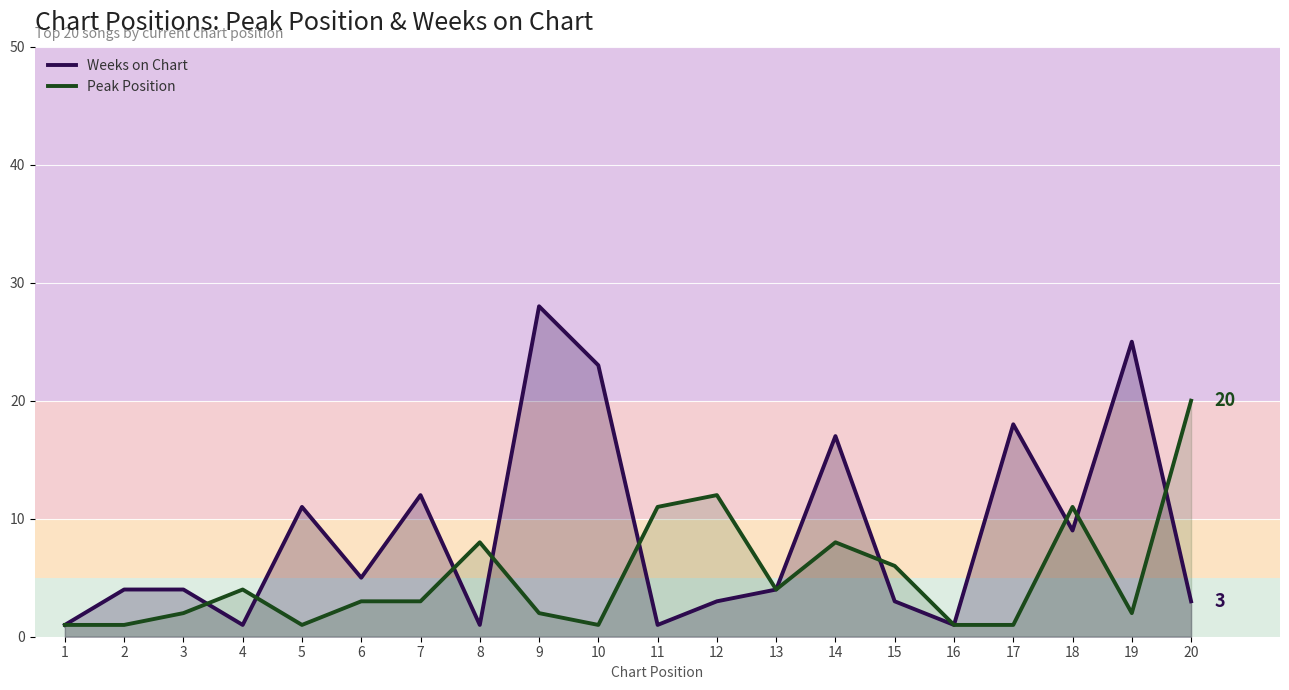

What is the average value of the Weeks on Chart series?

9